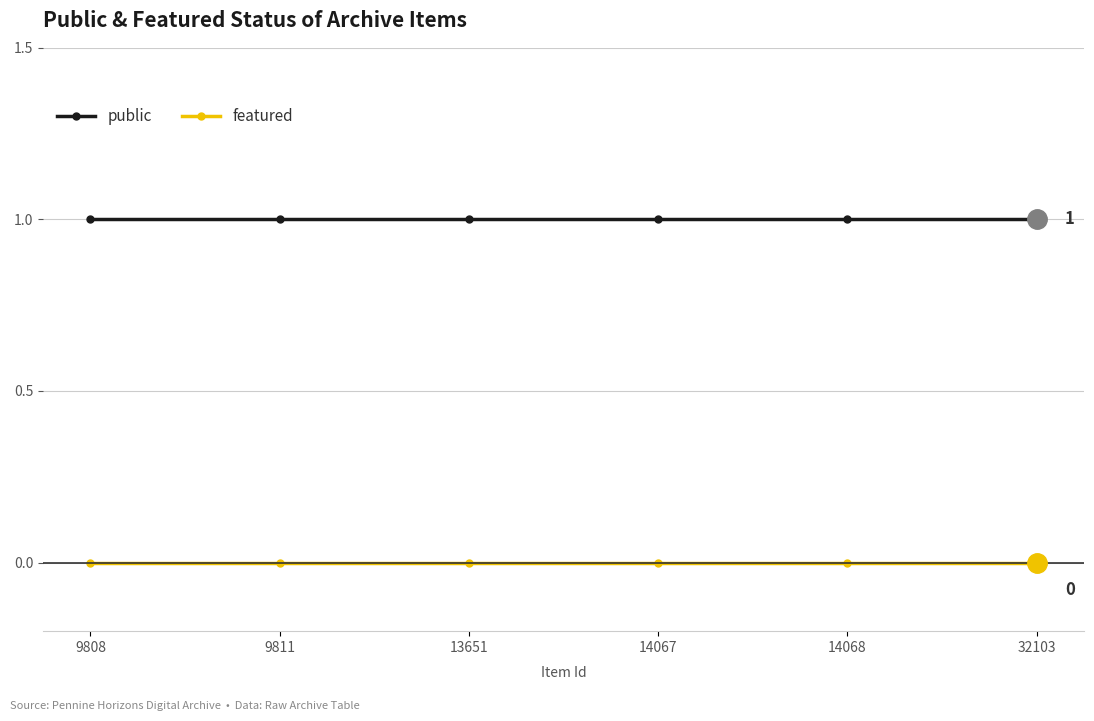

Is it true that public equals 0 at 14067?

False